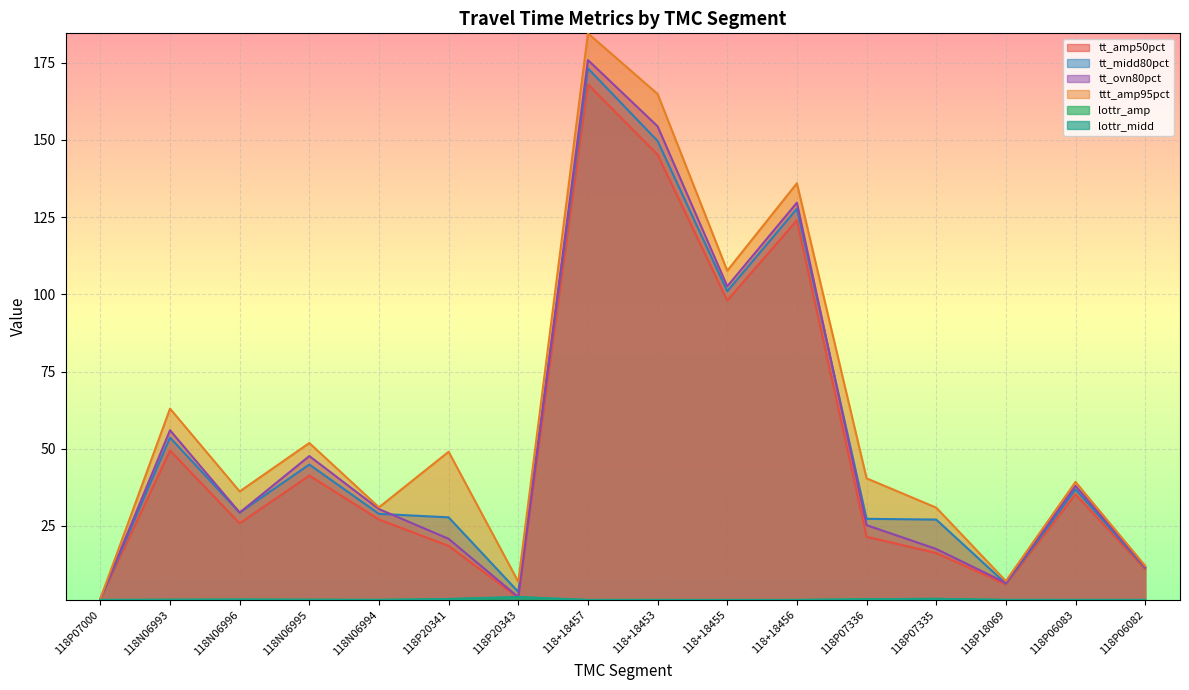

At which category does the chart reach its minimum across all series?

118+18456